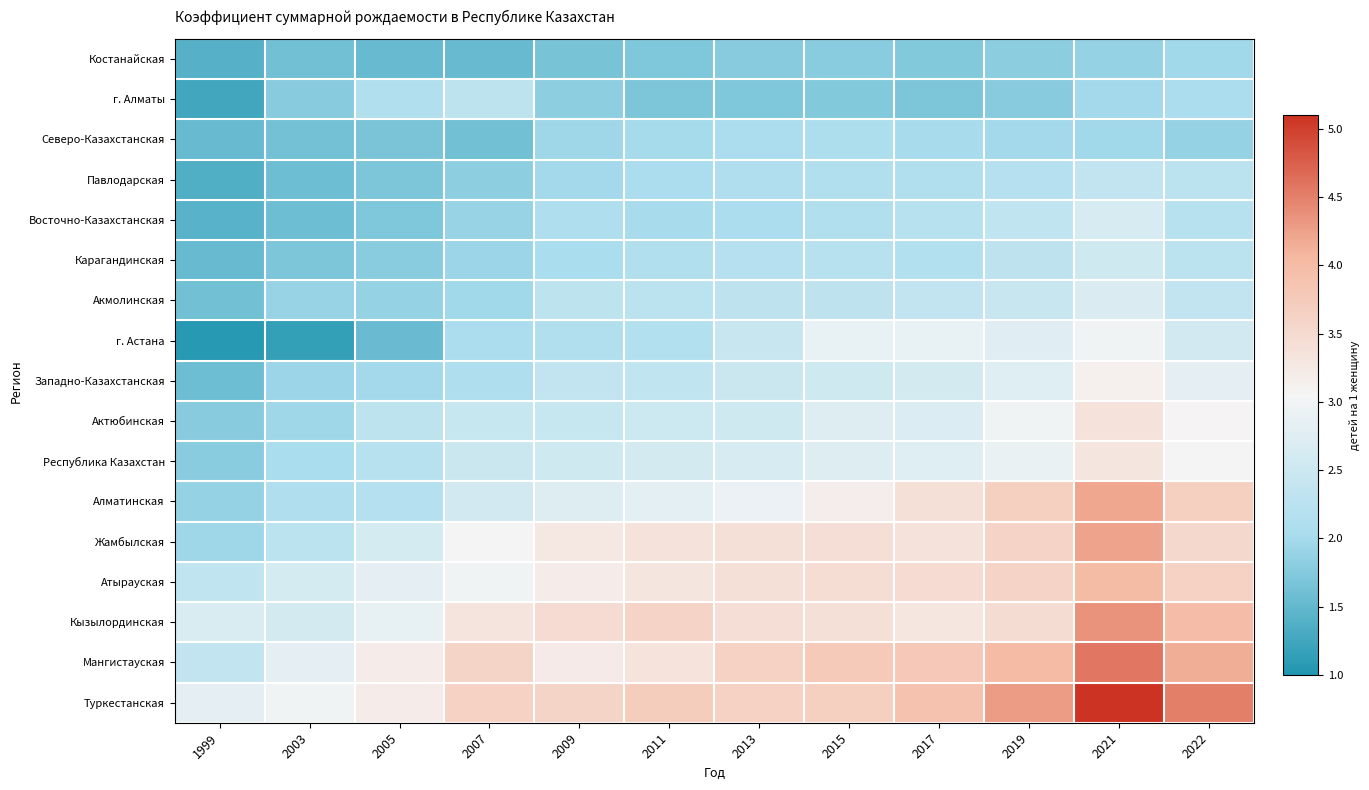

Which series has the largest total across all categories?

Туркестанская